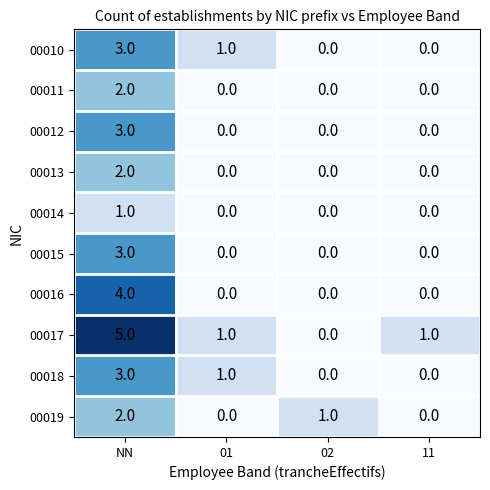

Which series has the widest spread of values?

00017